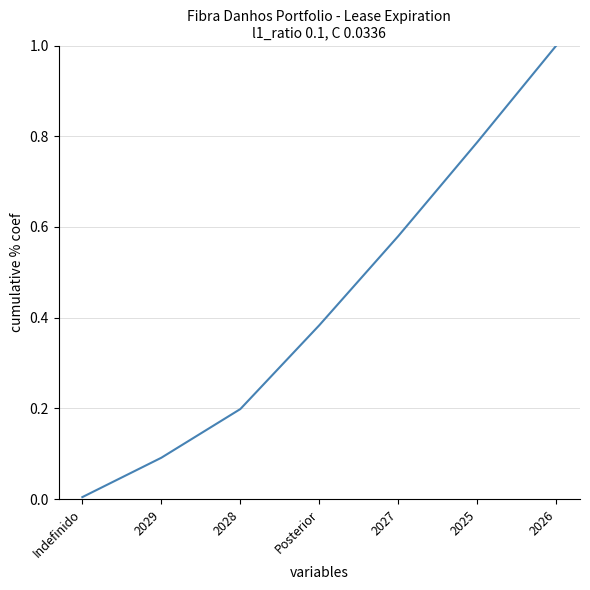

What position from the left is 2029?

2